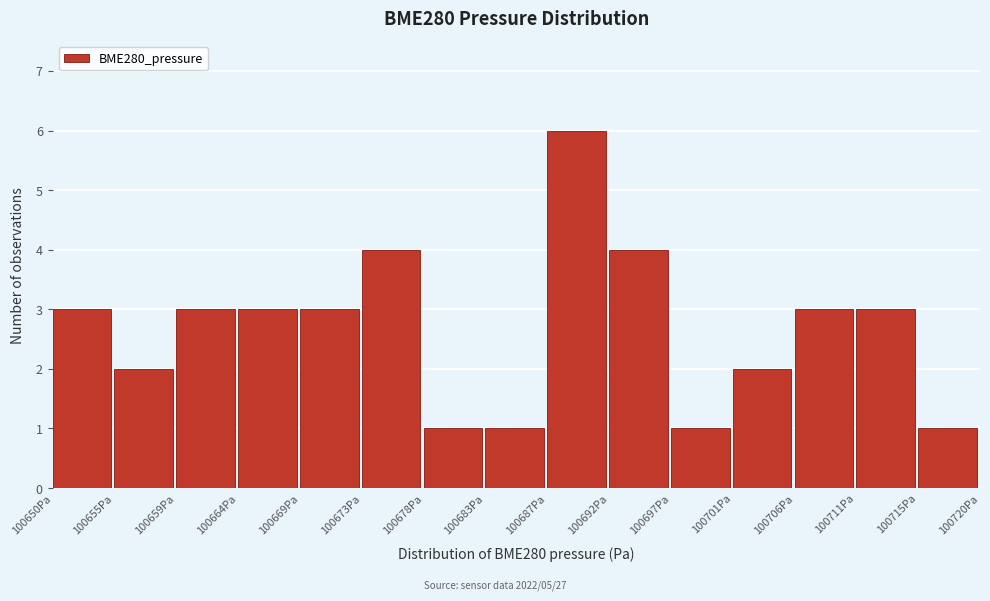

Which range on the x-axis has the tallest bar?

100687.5 to 100692.0